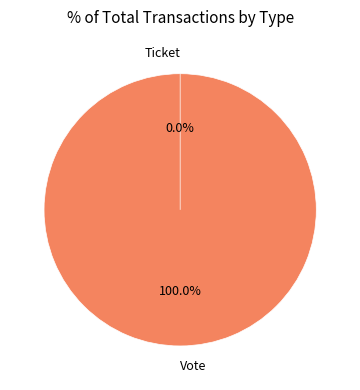

To the nearest percent, what is the difference between the Vote and Ticket slice percentages?

100%